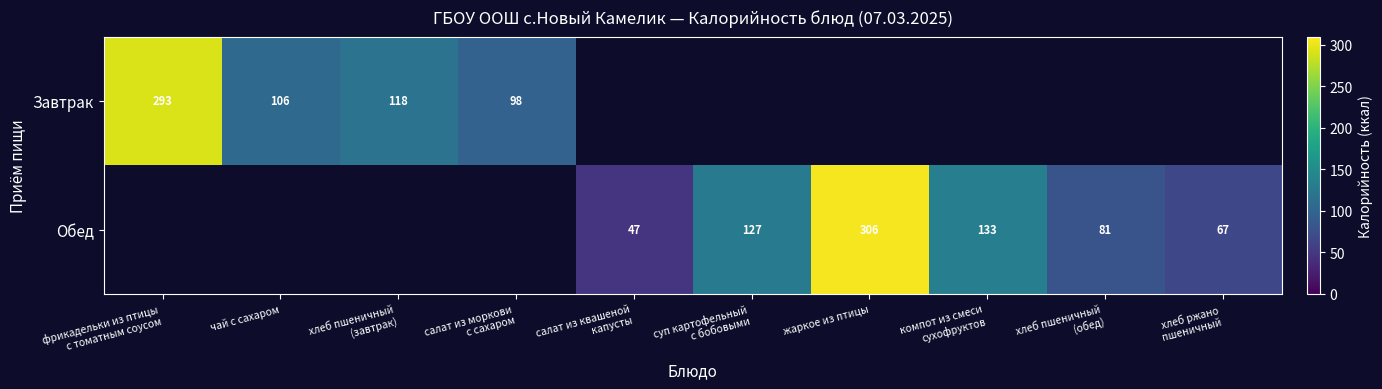

At how many categories does at least one series exceed 264?

2